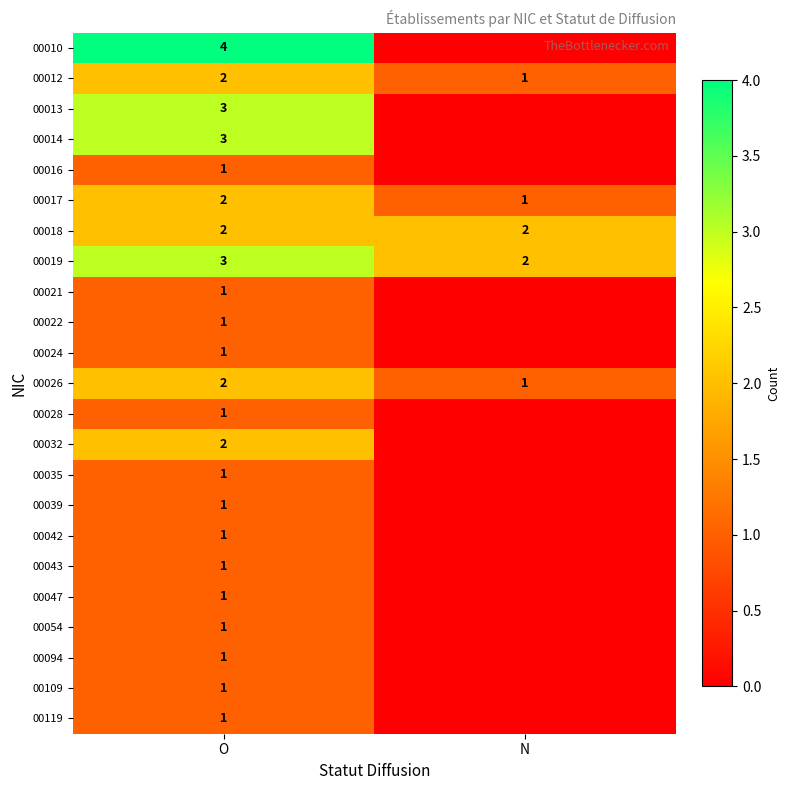

What is the sum of all 00019 values?

5